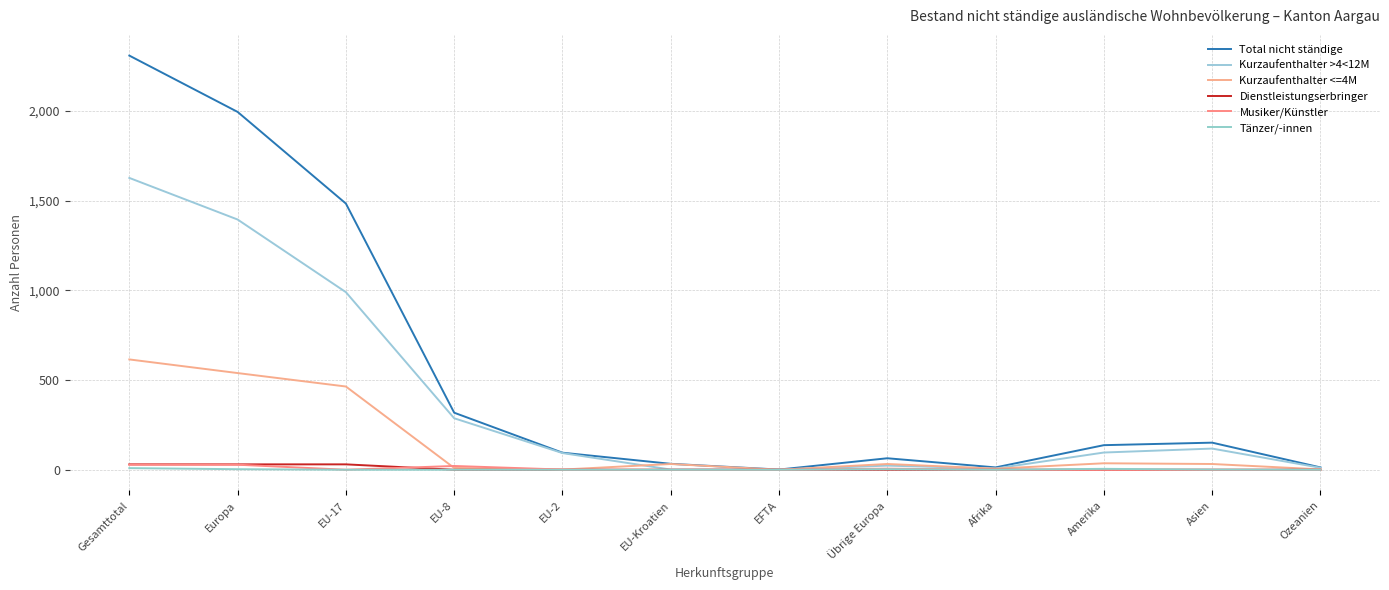

How many lines are shown in the chart?

6